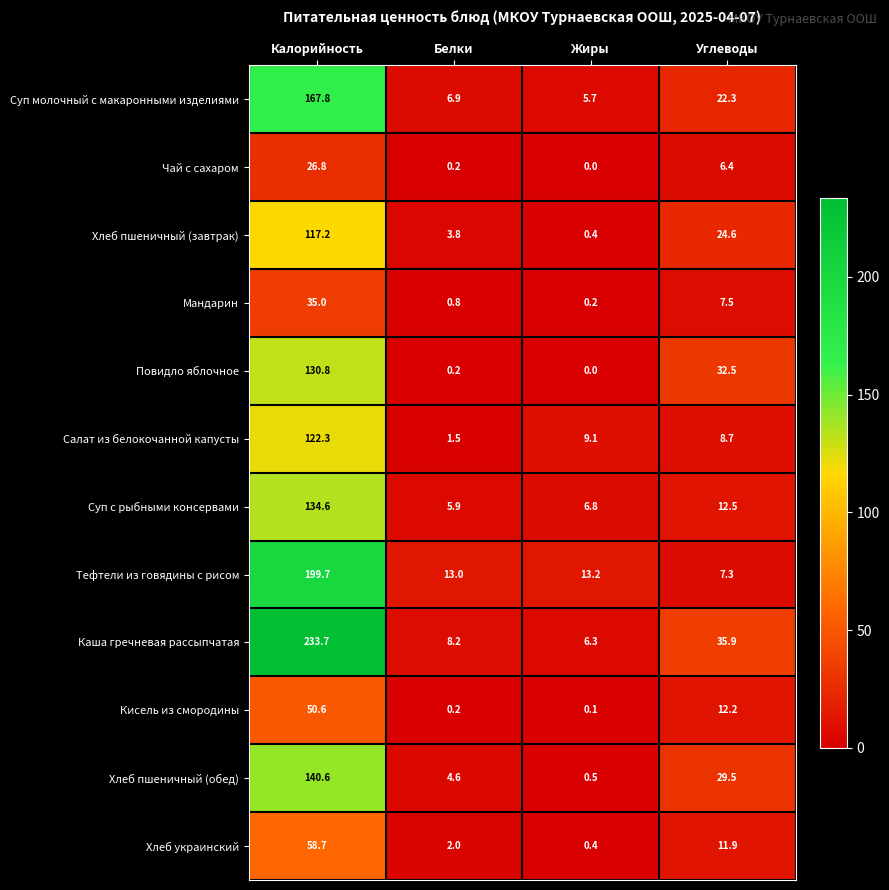

The Хлеб пшеничный (завтрак) series shows 24.6 at Углеводы. True or false?

True